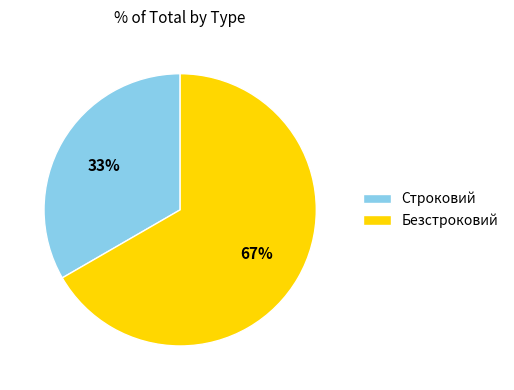

To the nearest percent, what is the average slice percentage?

50%